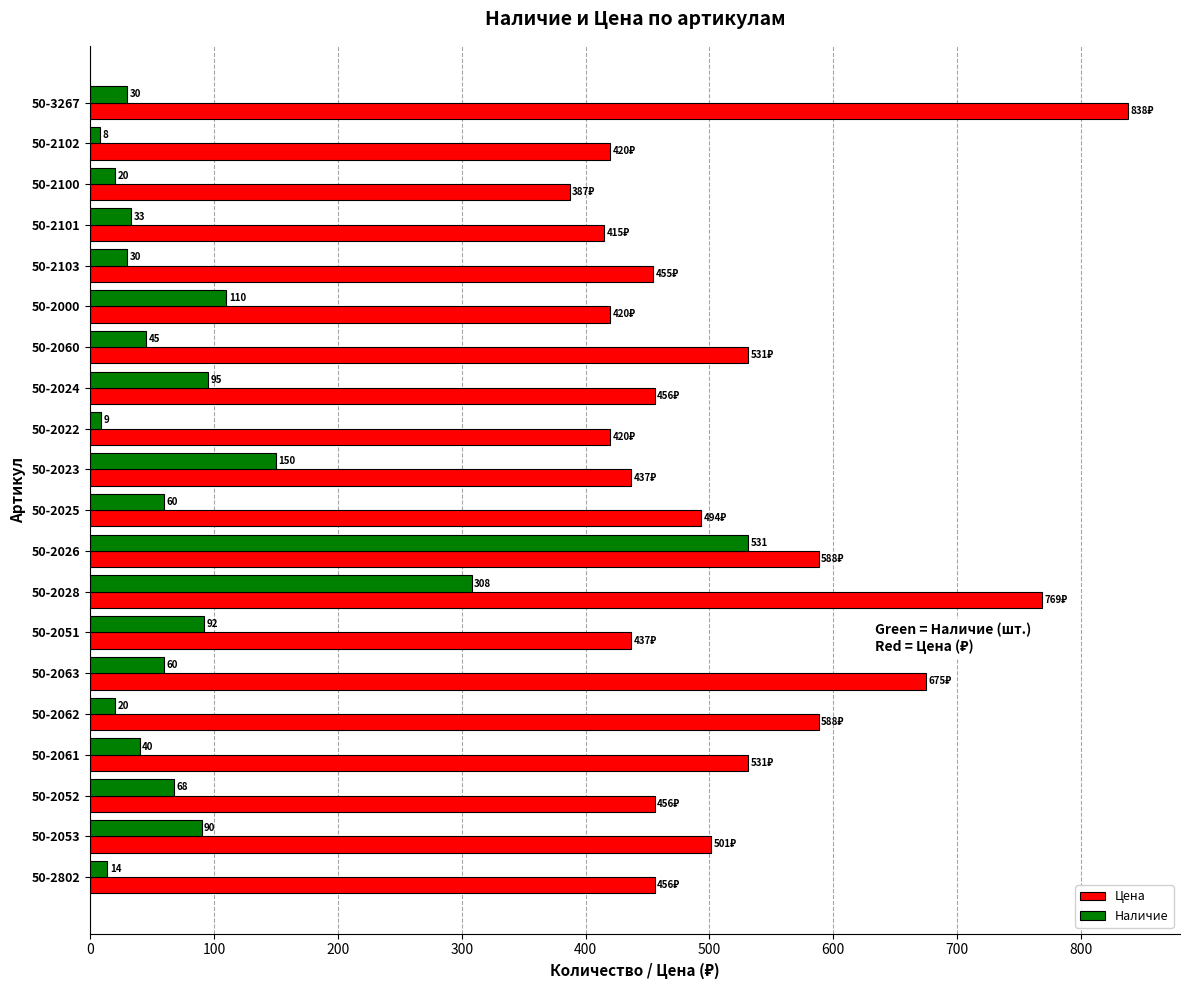

Rank the series by their maximum value, from highest to lowest.

Цена, Наличие